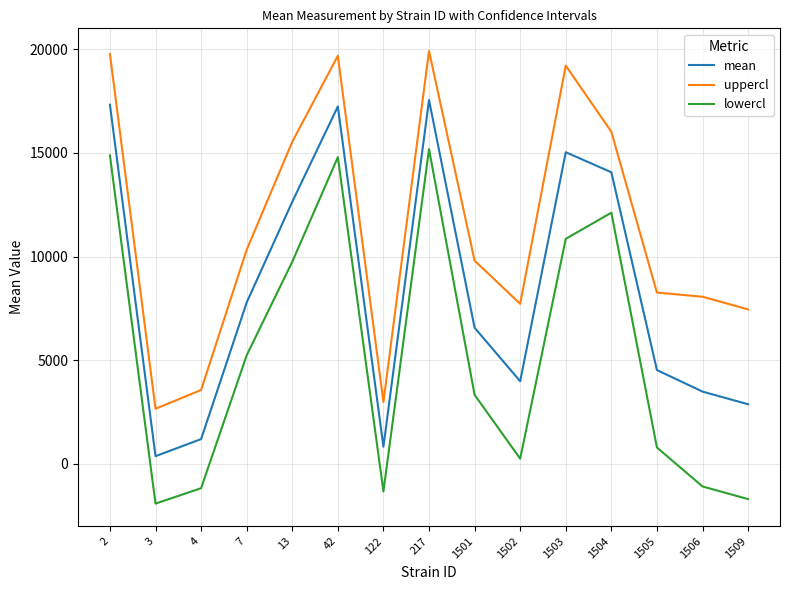

What is the difference between the maximum and second lowest values in the uppercl series?

16945.5